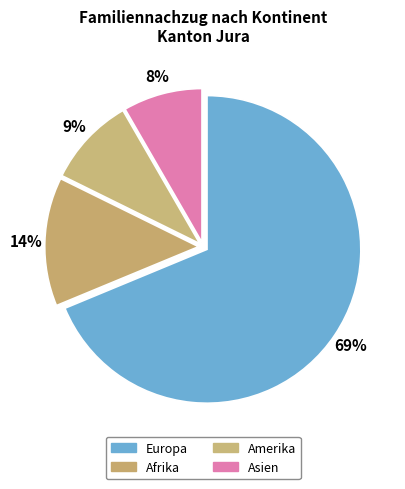

To the nearest percent, what is the average slice percentage?

25%